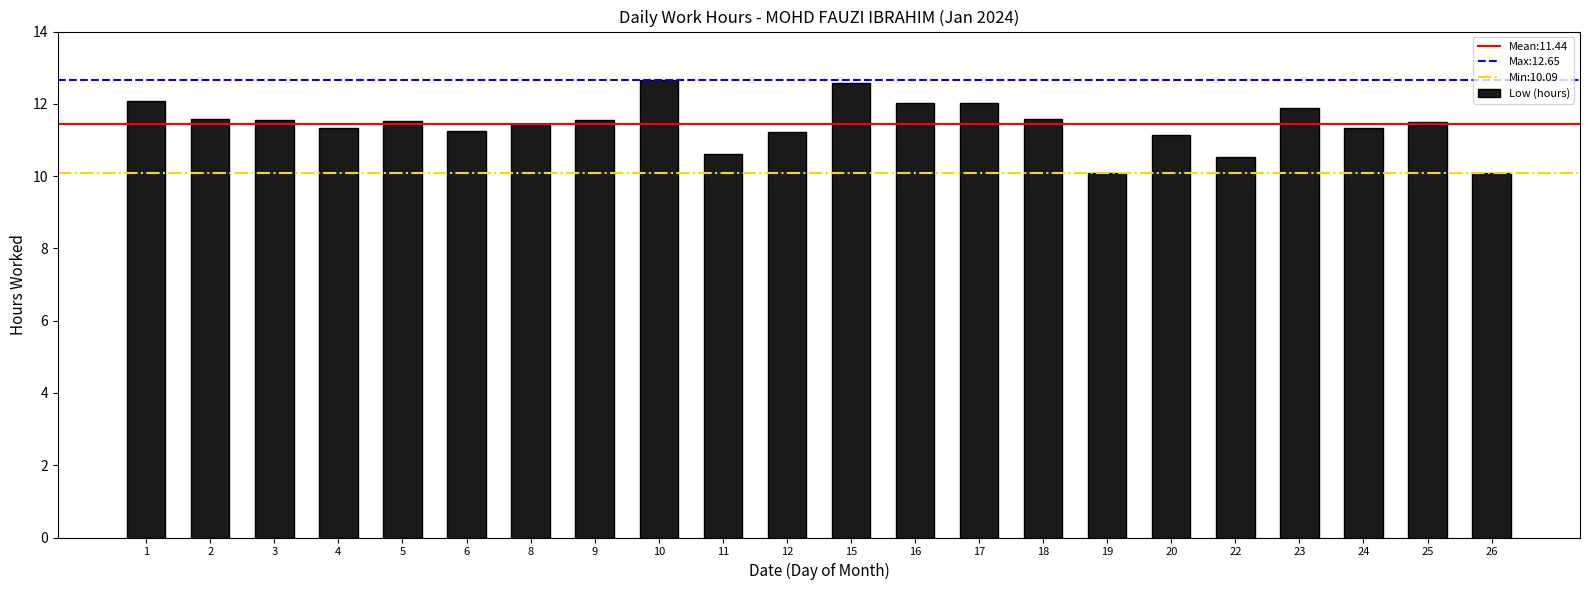

What is the average value?

11.4